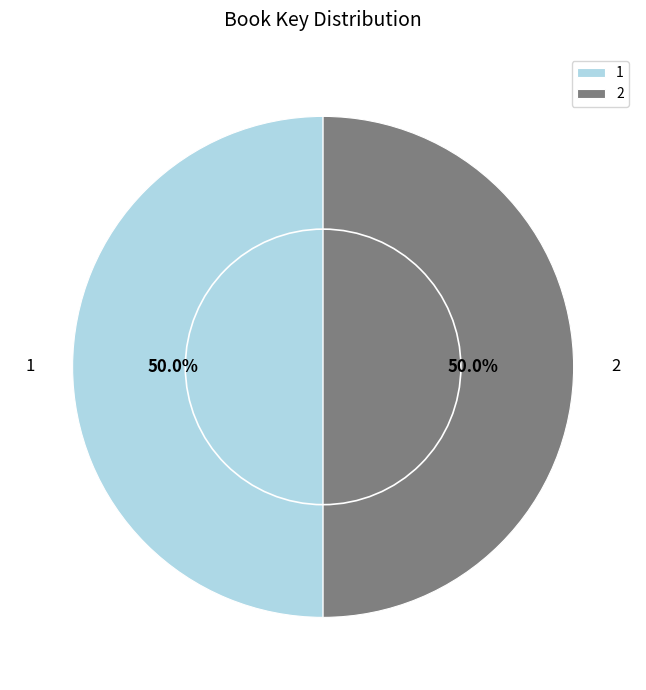

How much of the chart is everything except 1?

50.0%